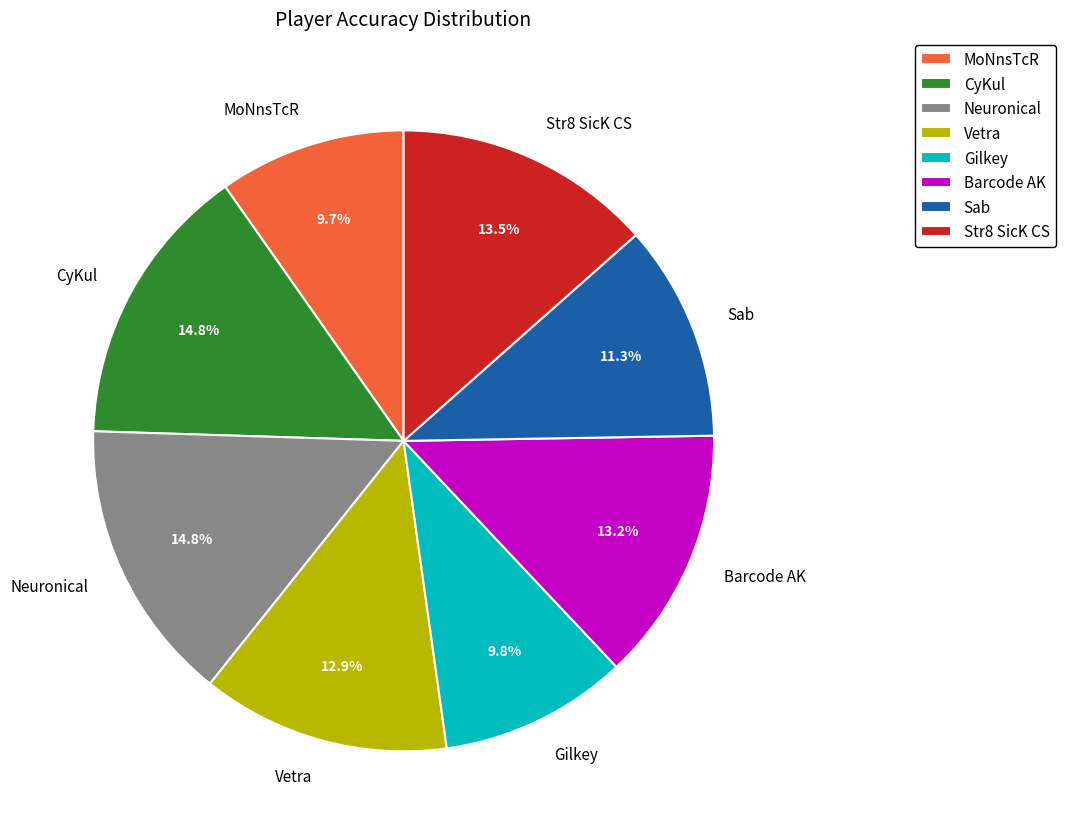

Does MoNnsTcR represent more than half of the total?

No